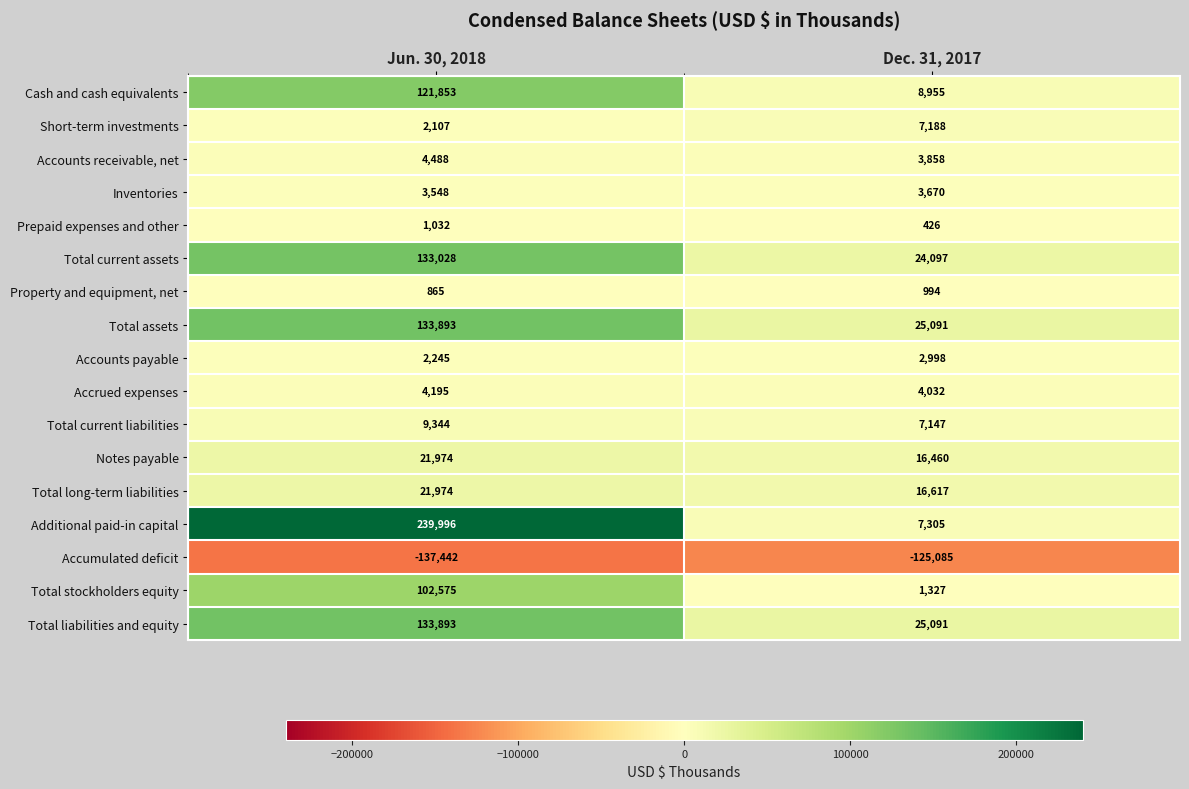

The Accrued expenses series shows 4032 at Dec. 31, 2017. True or false?

True